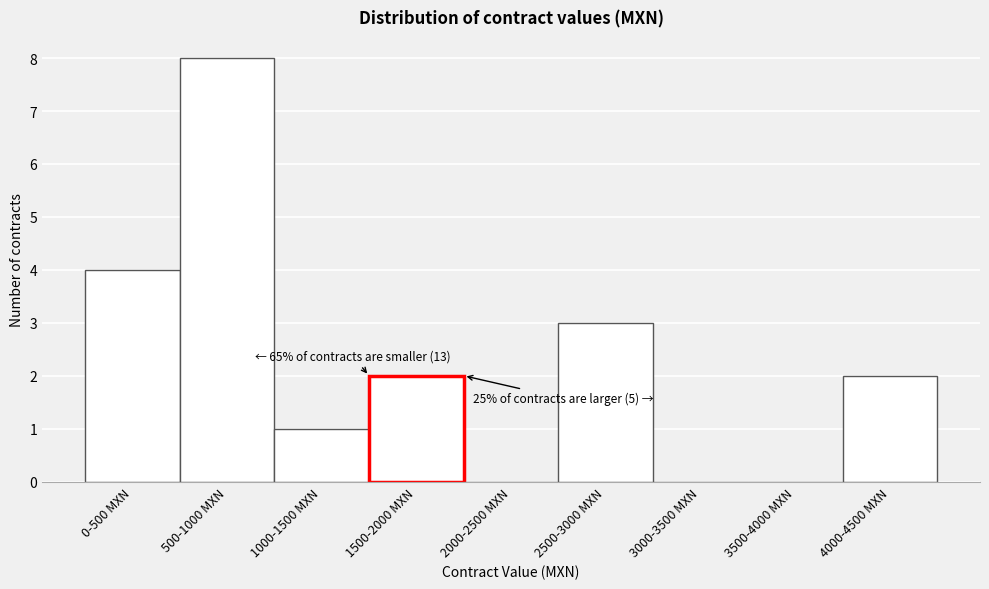

Reading left to right, transcribe all the data shown in this chart.

0-500 MXN=4	500-1000 MXN=8	1000-1500 MXN=1	1500-2000 MXN=2	2000-2500 MXN=0	2500-3000 MXN=3	3000-3500 MXN=0	3500-4000 MXN=0	4000-4500 MXN=2